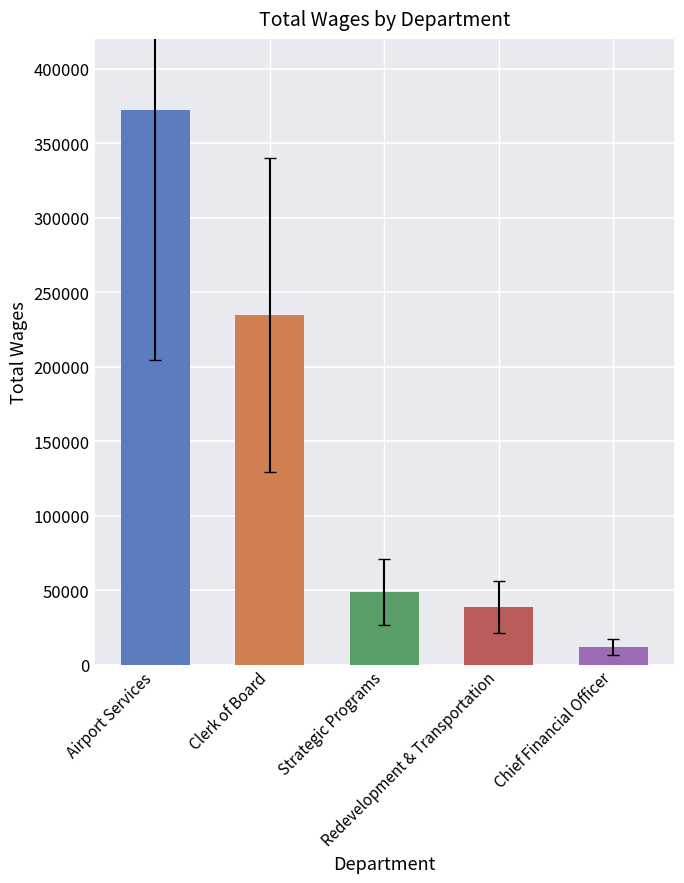

The value at Chief Financial Officer is 11740. True or false?

True